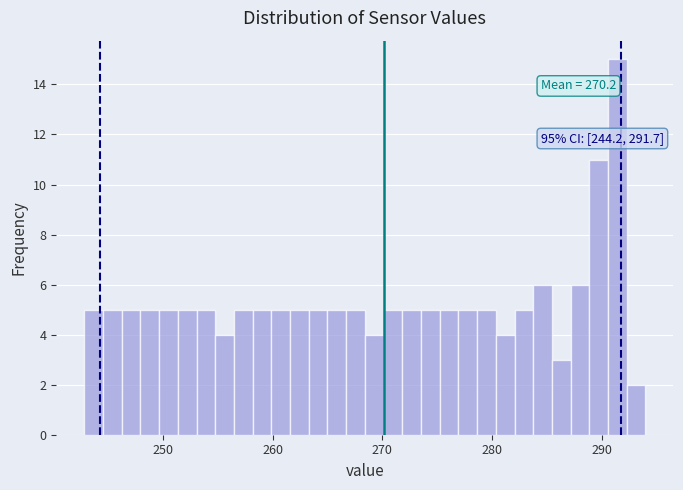

Read against the x-axis, roughly where is the centre of the tallest bar?

291